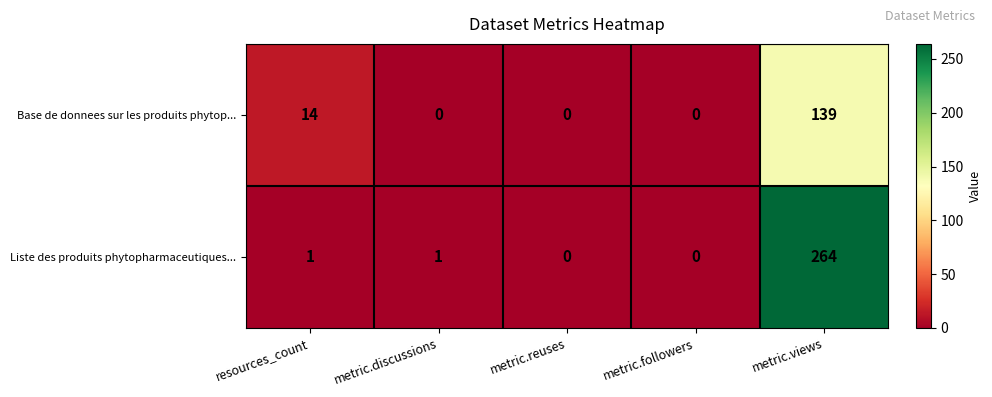

Reading left to right, what are all the values shown in this chart?

Base de donnees sur les produits phytop...: 14	0	0	0	139
Liste des produits phytopharmaceutiques...: 1	1	0	0	264